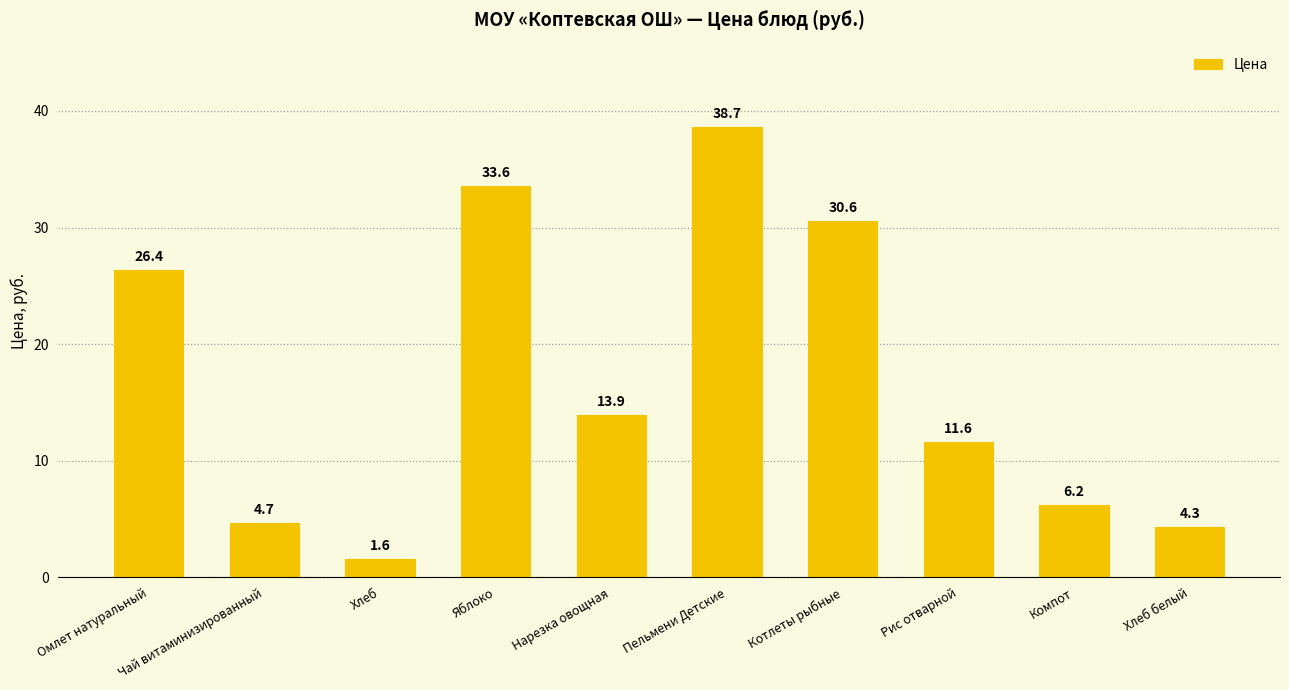

What is the average value?

17.2